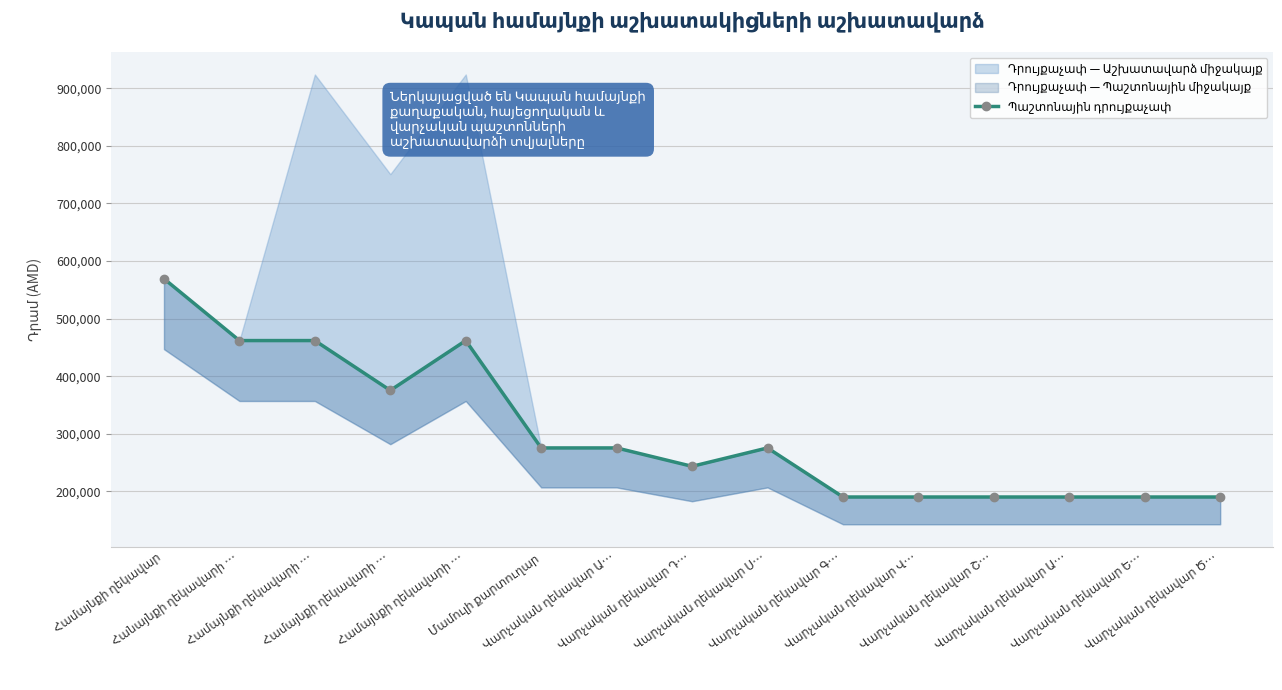

What is the difference between the maximum and minimum values?

378877